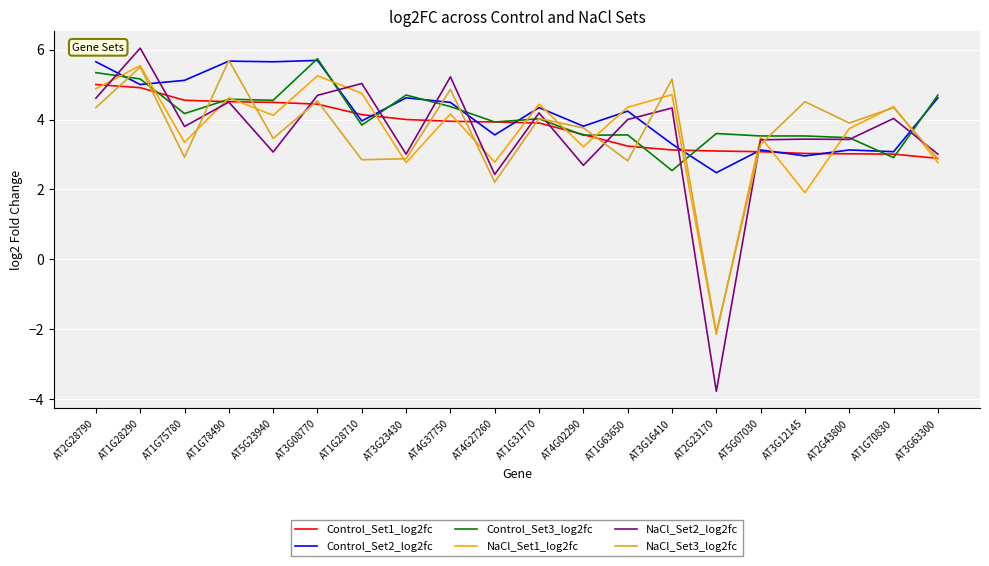

What is the total value across all series at AT4G02290?

20.6